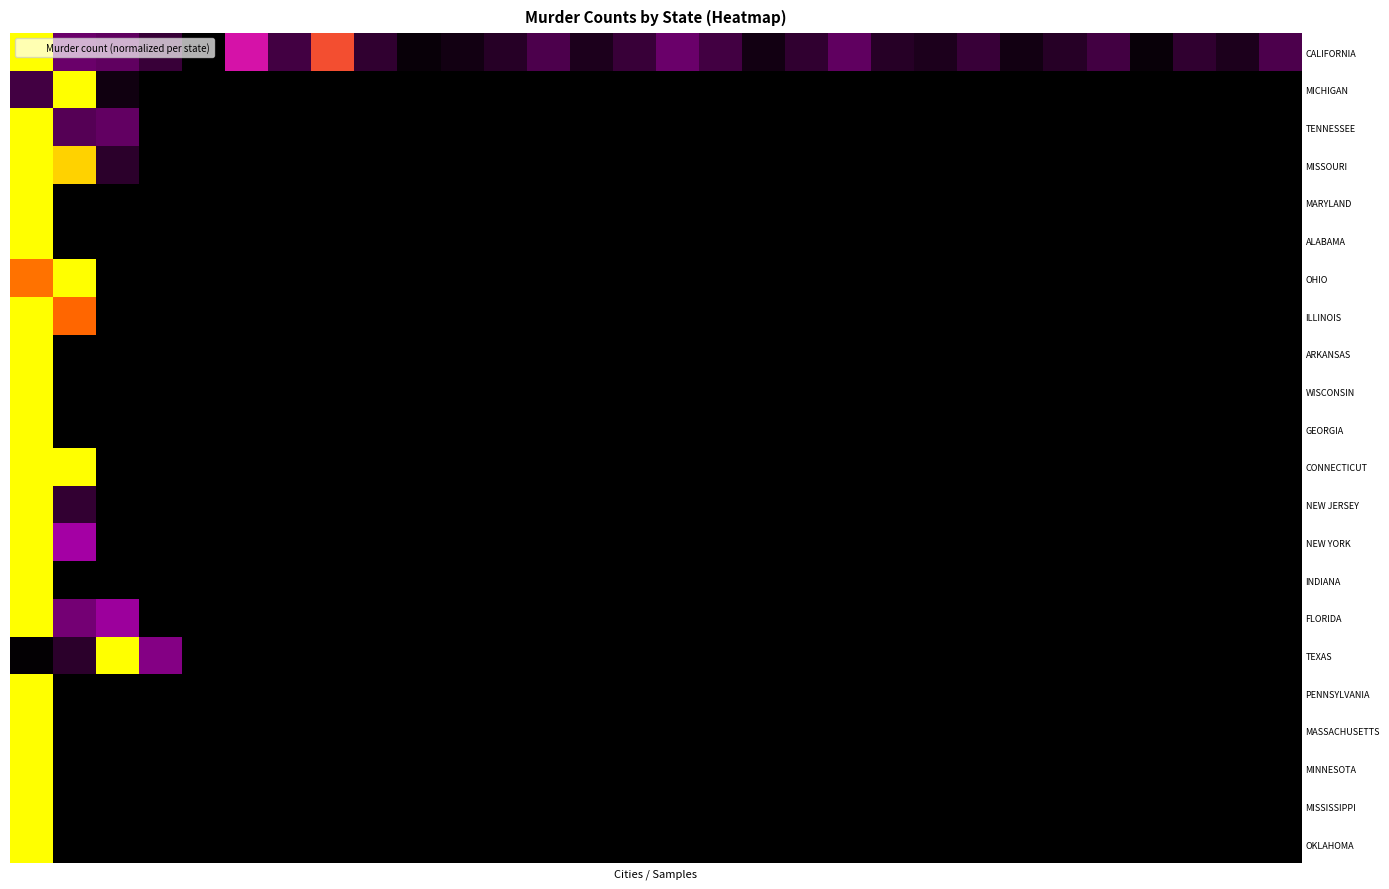

Which category has the lowest value across all series?

4